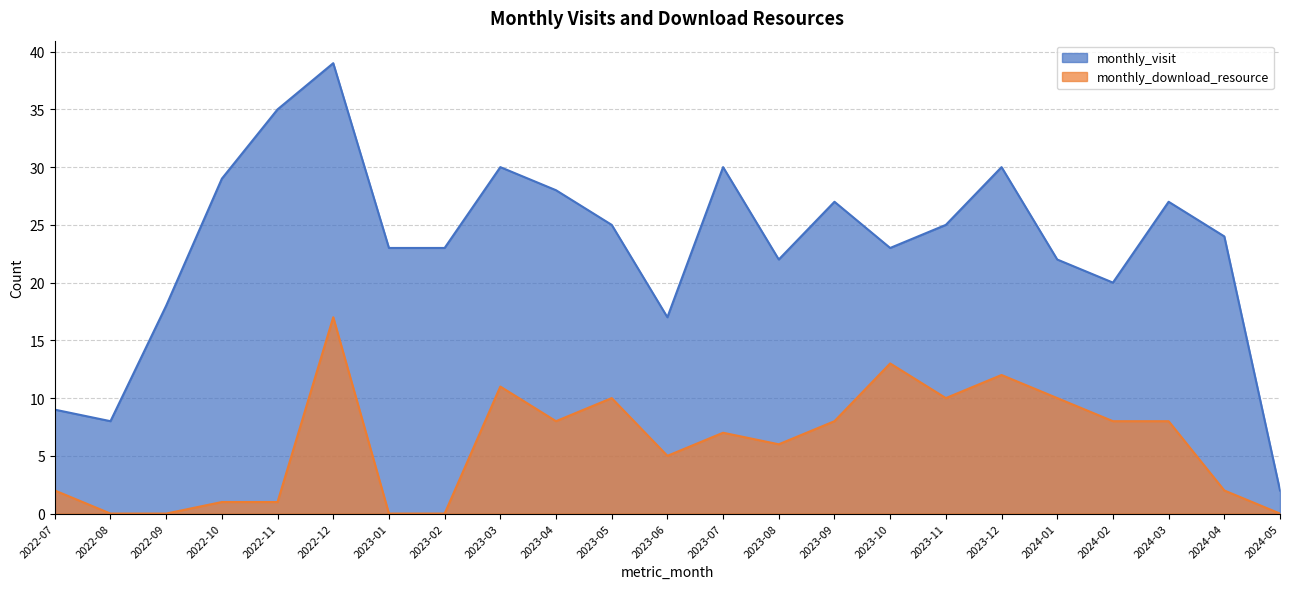

Between 2023-01 and 2023-07, which series saw the biggest shift?

monthly_visit